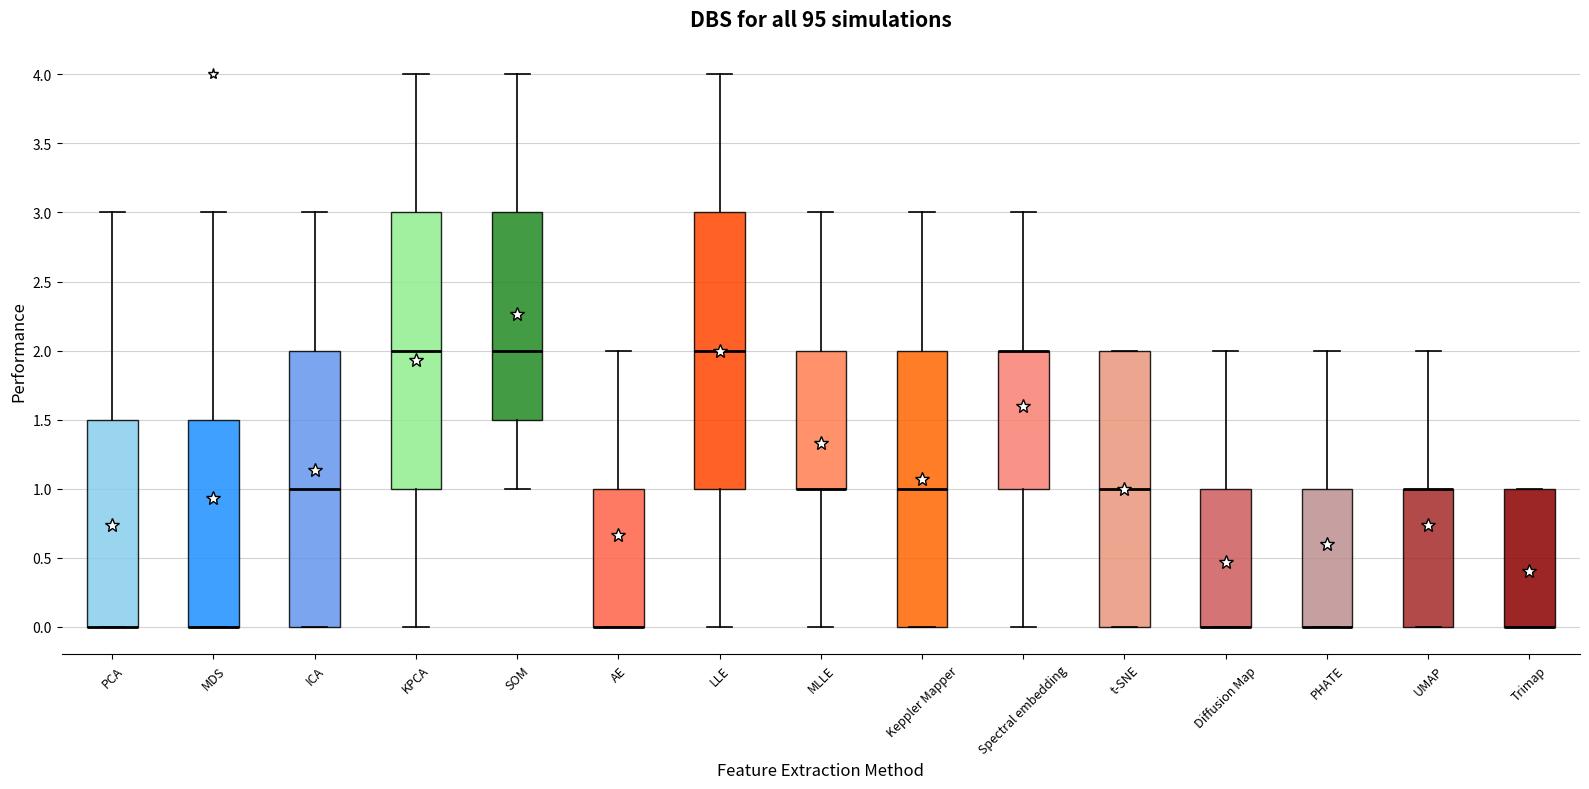

Reading left to right, transcribe this box plot: for each box, give where its median line is, the range the box spans, and where its two whiskers end, as read against the y-axis. The values are not printed on the chart, so give them approximately, as read against the axis.

PCA: median 0.0 (drawn on the box's lower edge), box 0.0 to 1.5, whiskers 0.0 to 3.0
MDS: median 0.0 (drawn on the box's lower edge), box 0.0 to 1.5, whiskers 0.0 to 3.0
ICA: median 1.0, box 0.0 to 2.0, whiskers 0.0 to 3.0
KPCA: median 2.0, box 1.0 to 3.0, whiskers 0.0 to 4.0
SOM: median 2.0, box 1.5 to 3.0, whiskers 1.0 to 4.0
AE: median 0.0 (drawn on the box's lower edge), box 0.0 to 1.0, whiskers 0.0 to 2.0
LLE: median 2.0, box 1.0 to 3.0, whiskers 0.0 to 4.0
MLLE: median 1.0 (drawn on the box's lower edge), box 1.0 to 2.0, whiskers 0.0 to 3.0
Keppler Mapper: median 1.0, box 0.0 to 2.0, whiskers 0.0 to 3.0
Spectral embedding: median 2.0 (drawn on the box's upper edge), box 1.0 to 2.0, whiskers 0.0 to 3.0
t-SNE: median 1.0, box 0.0 to 2.0, whiskers 0.0 to 2.0
Diffusion Map: median 0.0 (drawn on the box's lower edge), box 0.0 to 1.0, whiskers 0.0 to 2.0
PHATE: median 0.0 (drawn on the box's lower edge), box 0.0 to 1.0, whiskers 0.0 to 2.0
UMAP: median 1.0 (drawn on the box's upper edge), box 0.0 to 1.0, whiskers 0.0 to 2.0
Trimap: median 0.0 (drawn on the box's lower edge), box 0.0 to 1.0, whiskers 0.0 to 1.0